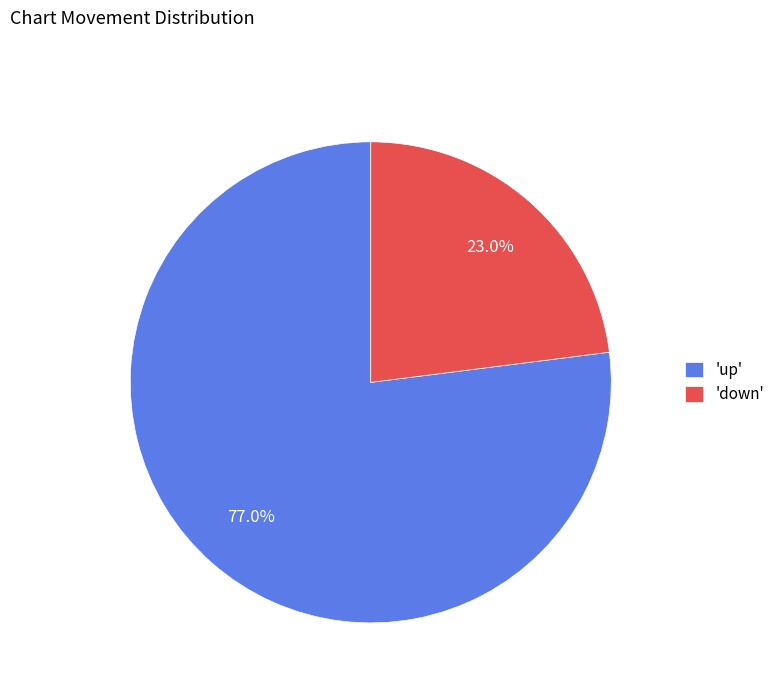

Which slice represents more than half of the pie?

'up'